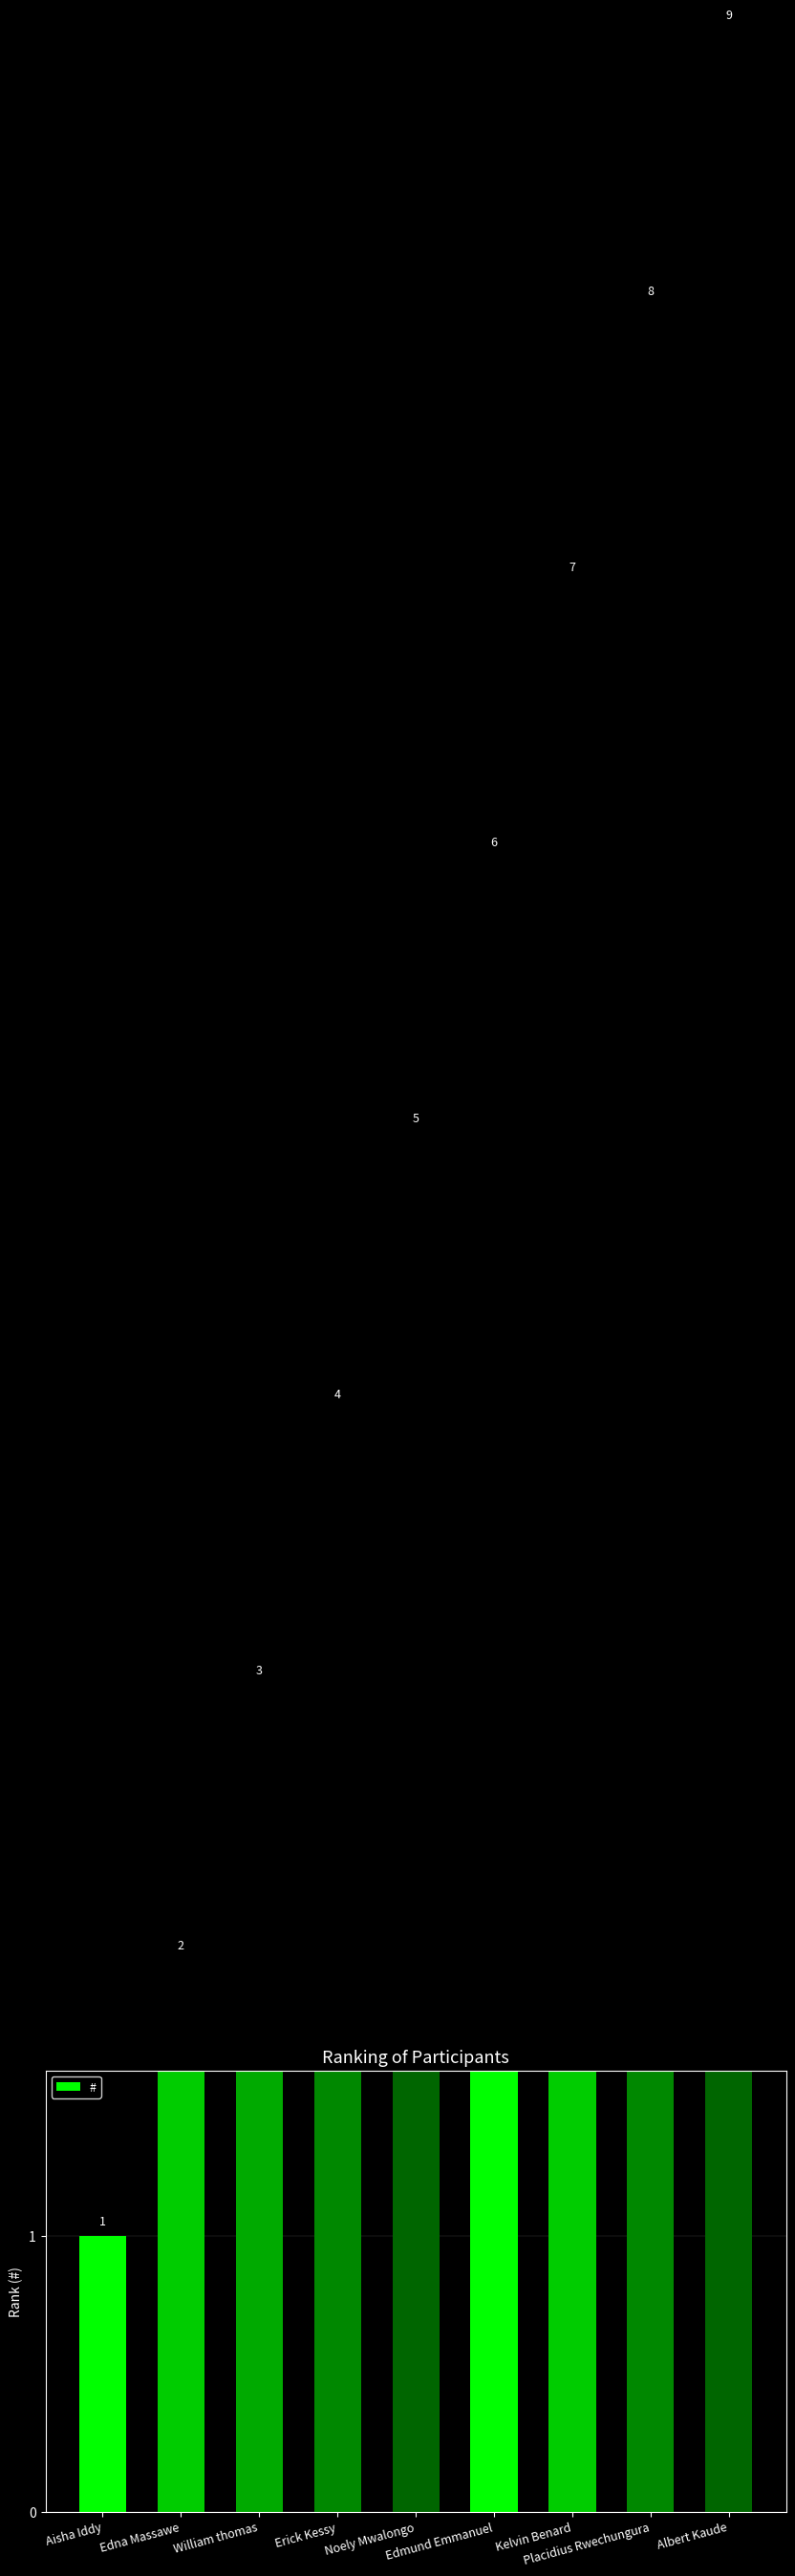

What is the difference between the maximum and second lowest values?

7